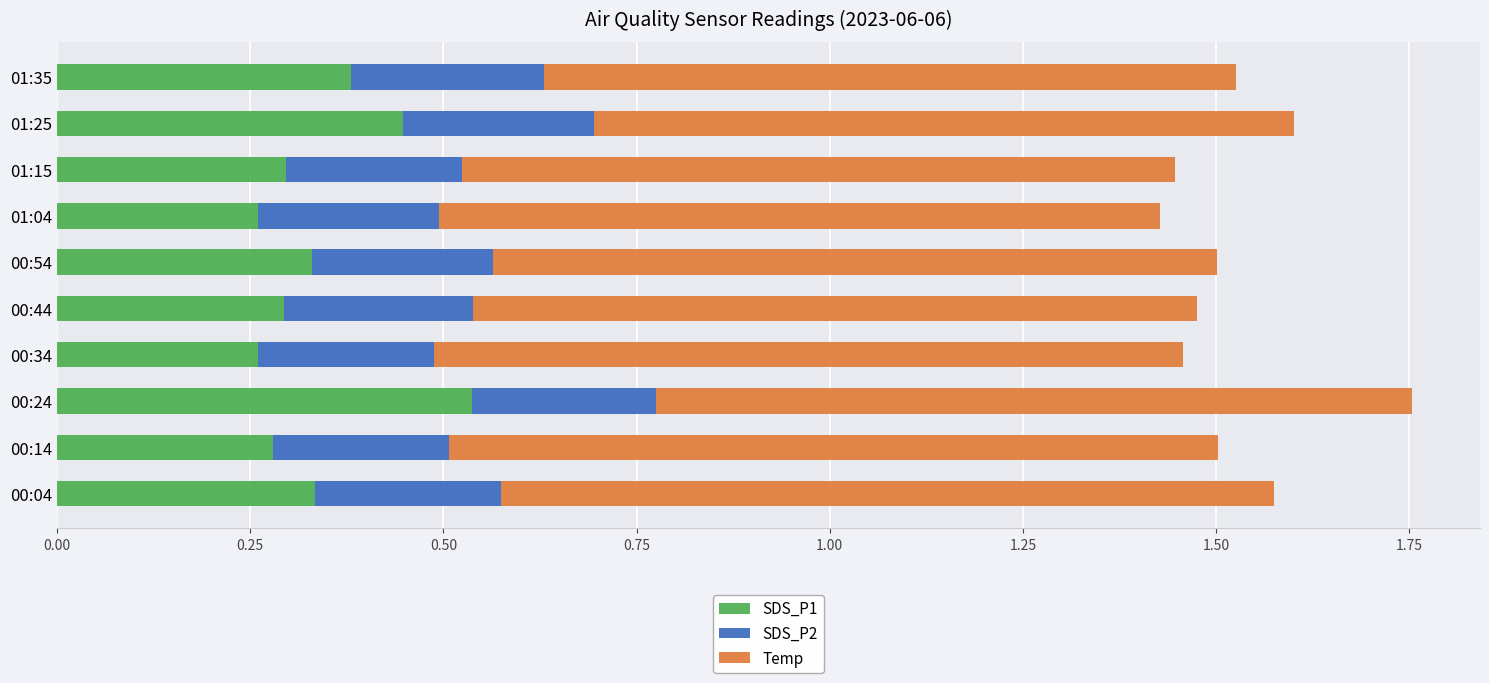

True or false: SDS_P1 has a value of 0.3 at 00:14.

True